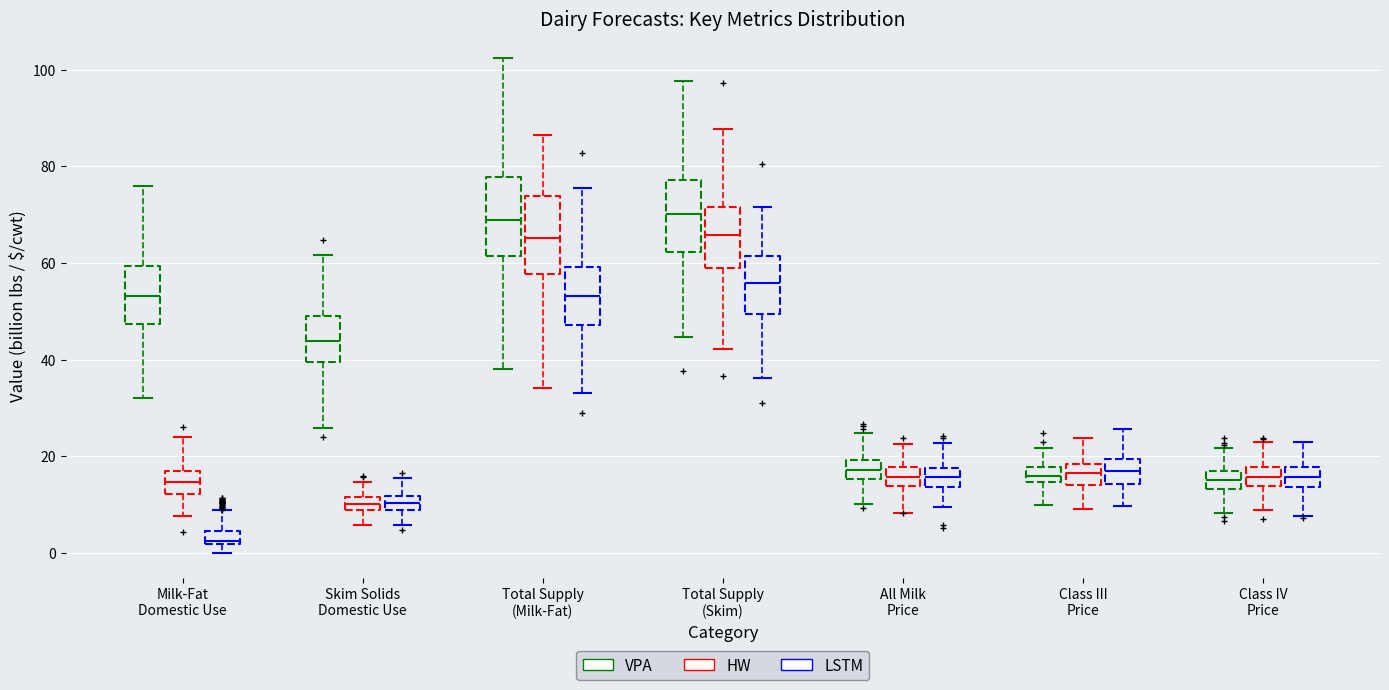

Where does the upper whisker of the box for Class III Price (VPA) end on the y-axis? The values are not printed on the chart, so give them approximately, as read against the axis.

22